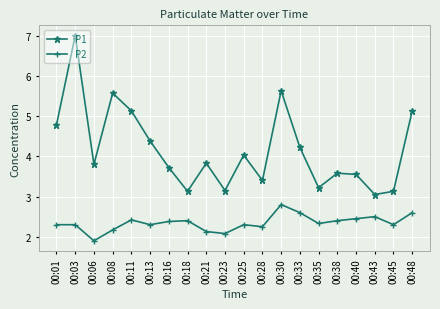

What is the difference between the P2 values at 00:06 and 00:43?

0.6